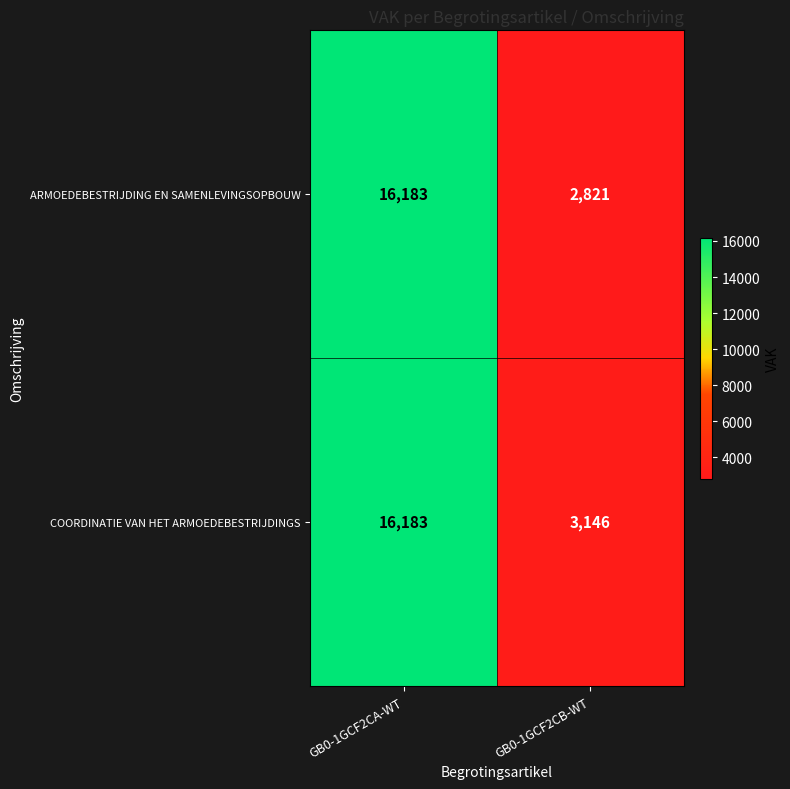

What is the difference between the maximum and minimum values in the COORDINATIE VAN HET ARMOEDEBESTRIJDINGS series?

13037